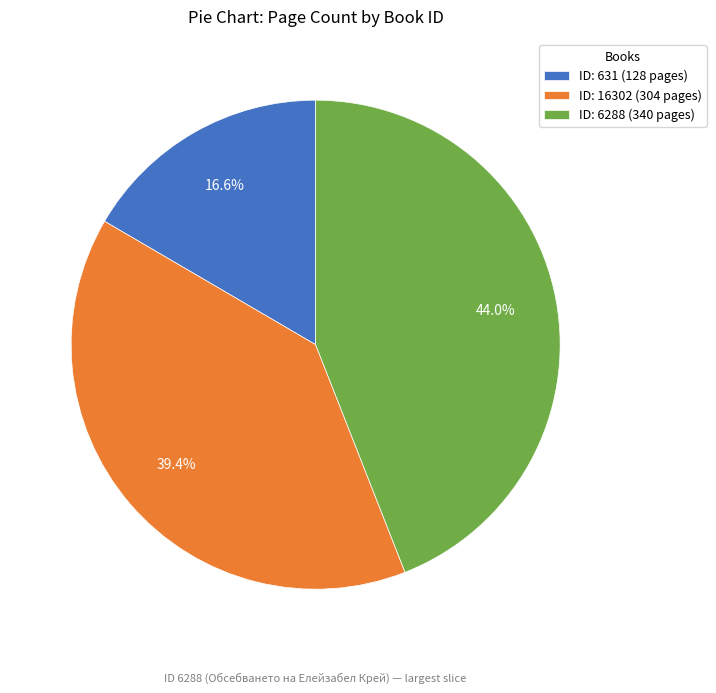

What is the total percentage of ID: 6288 (340 pages) and ID: 631 (128 pages)?

60.6%